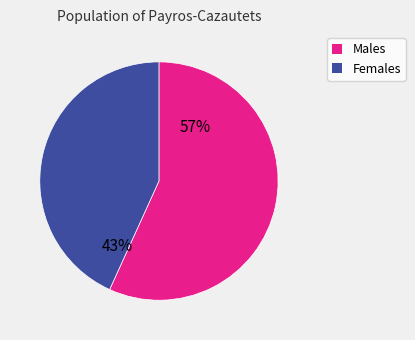

To the nearest percent, what is the difference between the largest and smallest slice percentages?

14%